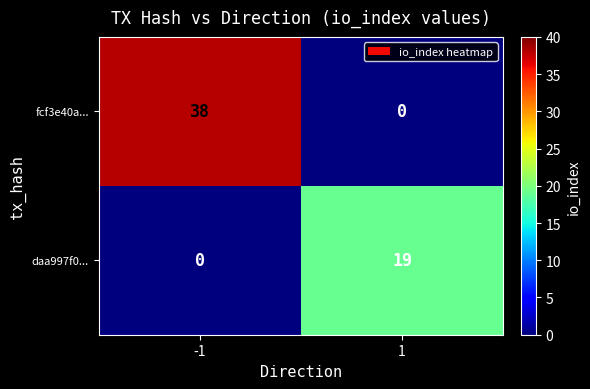

What is the sum of all daa997f0... values?

19